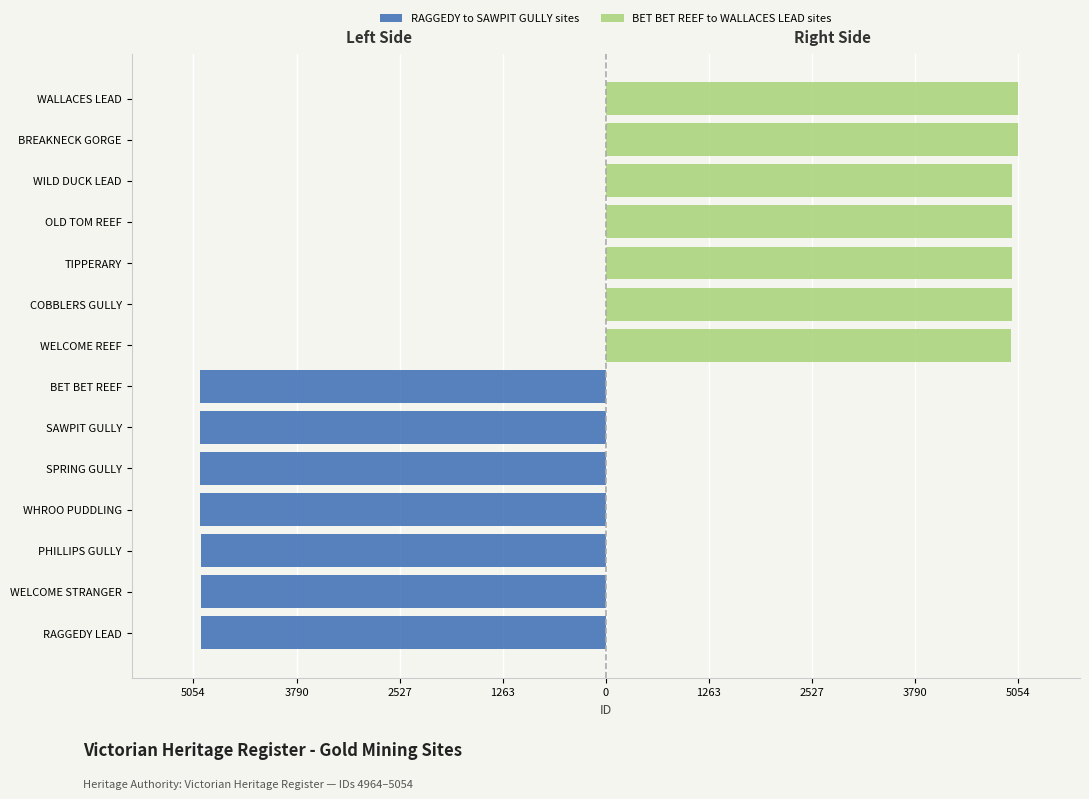

What is the difference between the maximum and minimum values in the RAGGEDY to SAWPIT GULLY sites series?

7